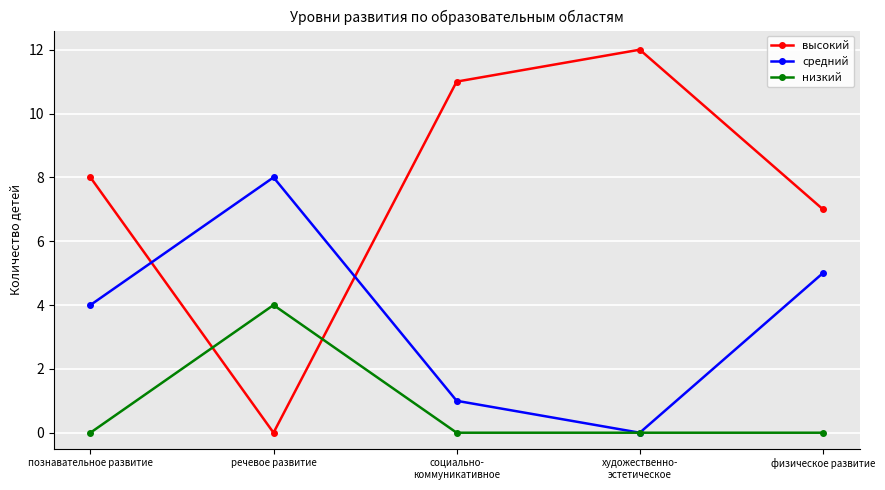

Which series ends up on top after the final intersection of средний and высокий?

высокий